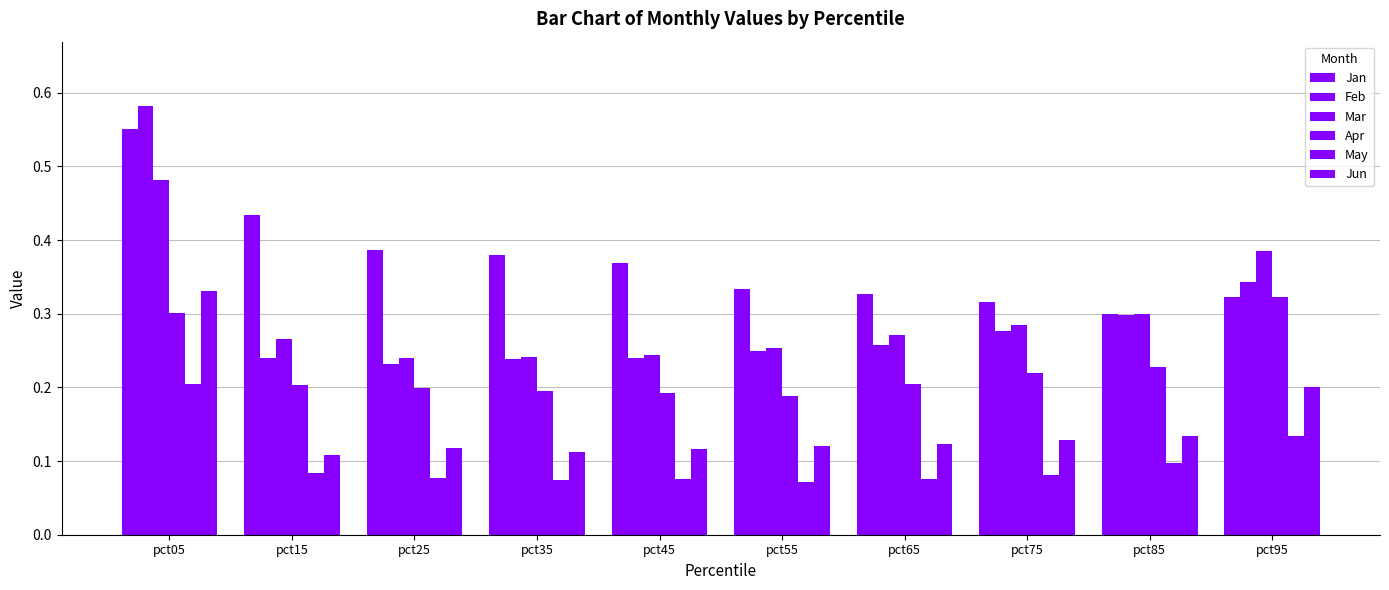

True or false: Apr has a value of 0.0 at pct45.

False